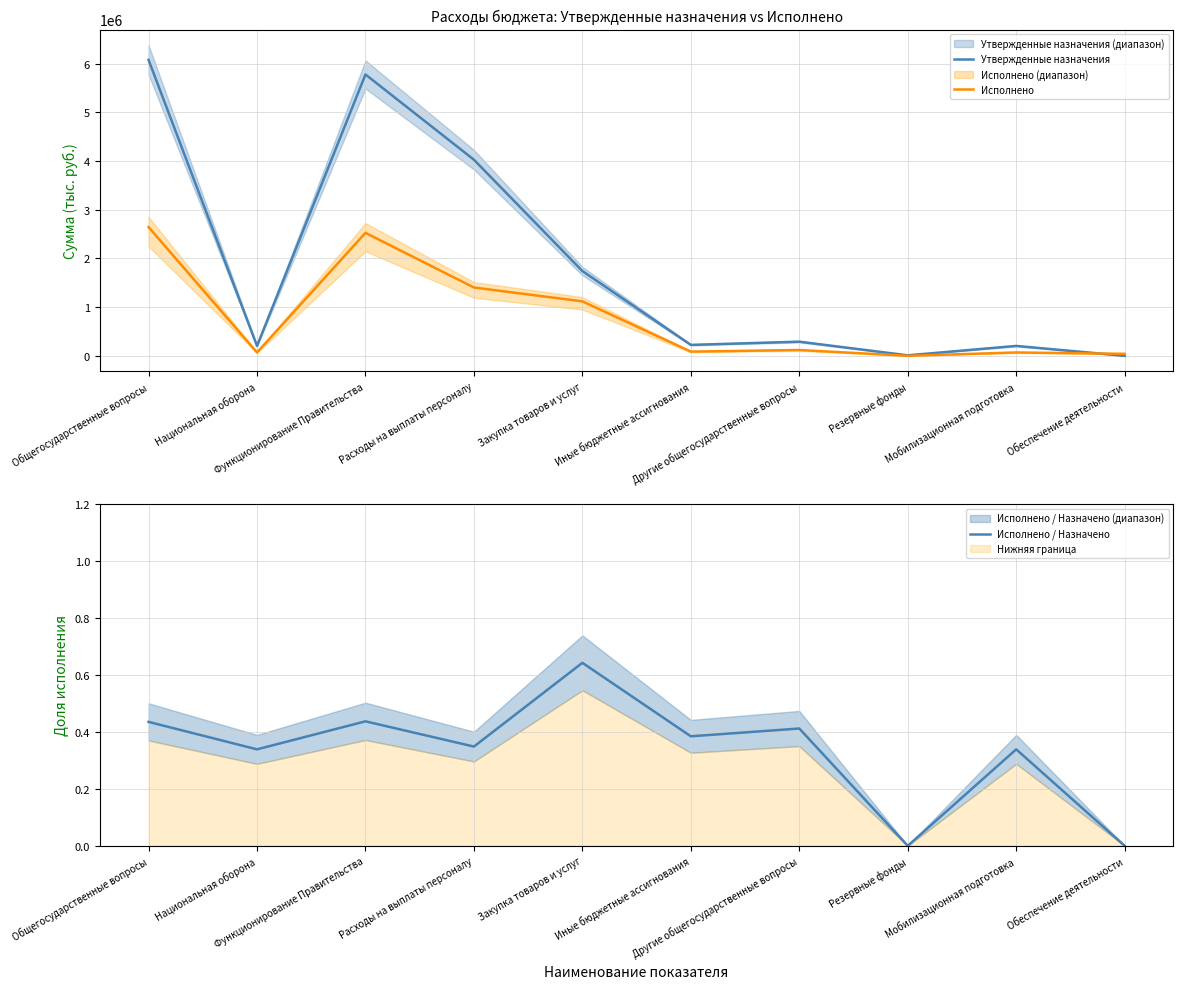

True or false: Исполнено has a value of 1103981.2 at Функционирование Правительства.

False